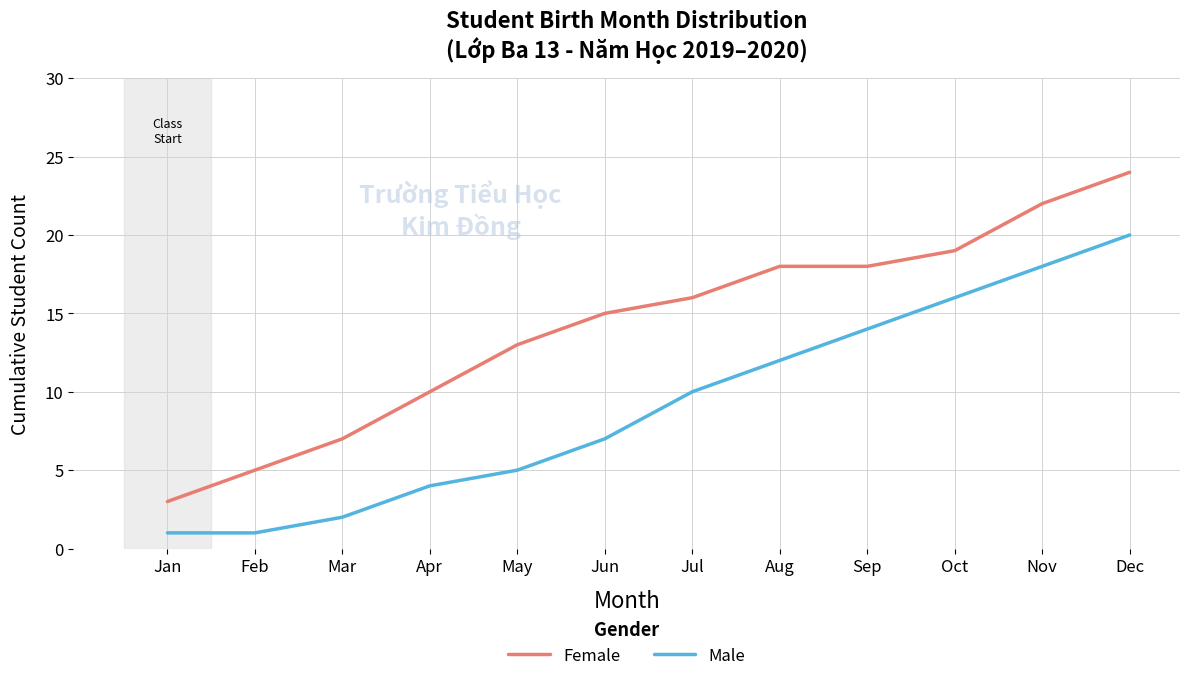

At which label does Female reach its minimum?

Jan